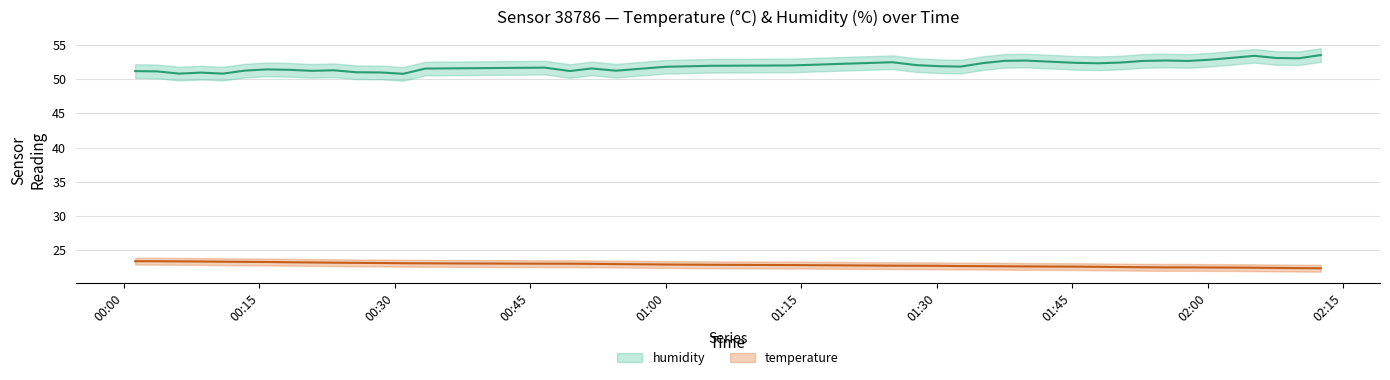

How many interior local valleys does the humidity series have?

10